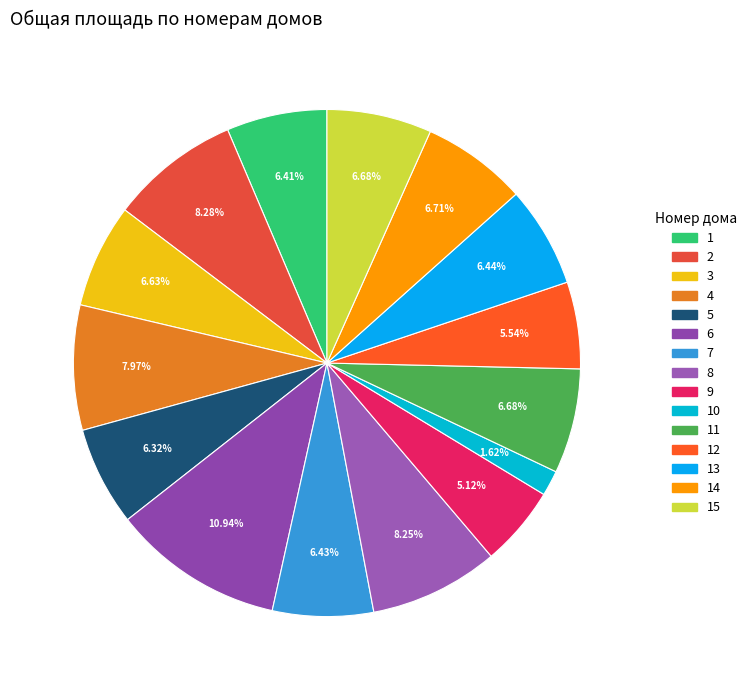

How many segments does this pie chart have?

15